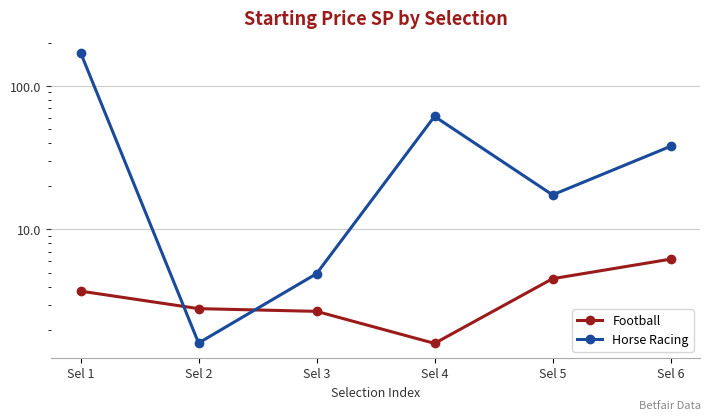

Rank the series by their average value, from highest to lowest.

Horse Racing, Football